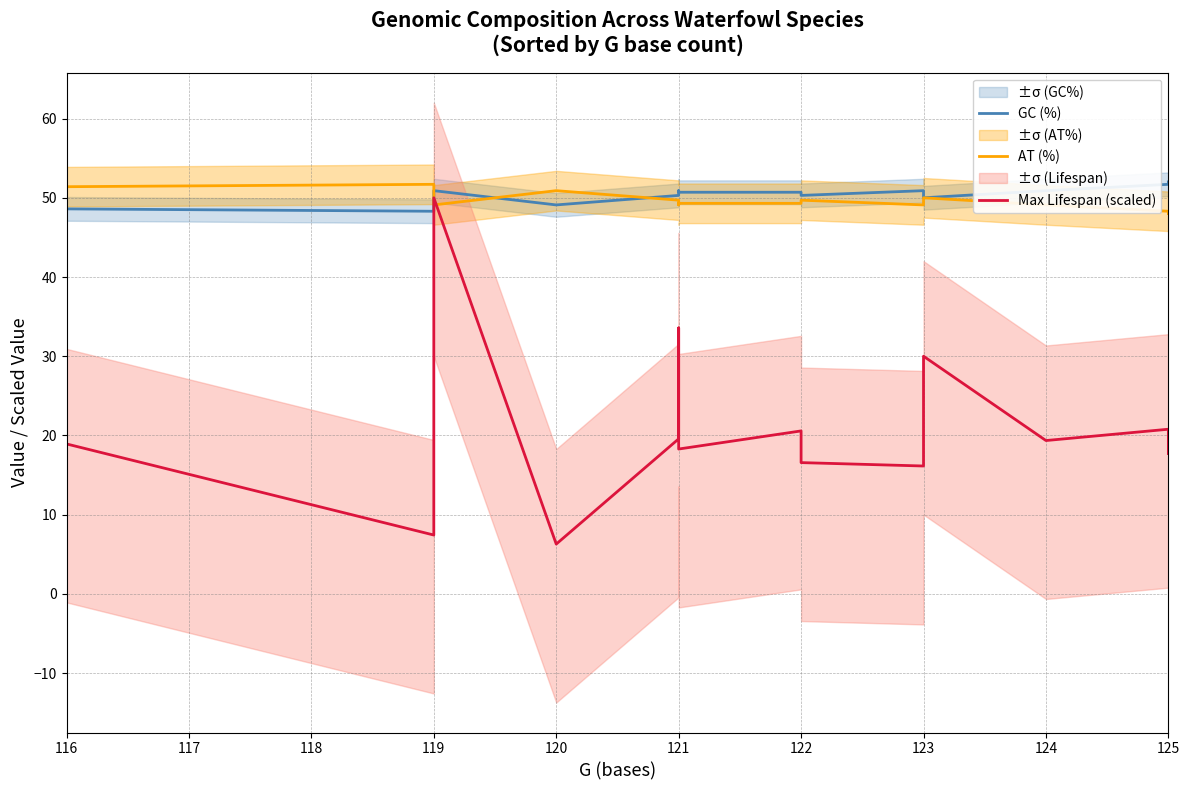

True or false: Max Lifespan (scaled) has more than 1 points higher than both neighbors.

True